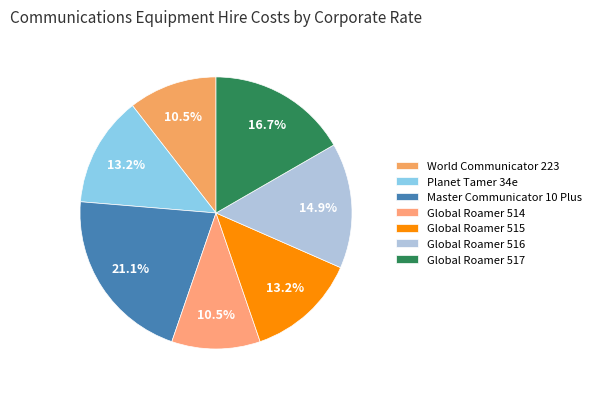

Is Global Roamer 515 the majority of the pie?

No